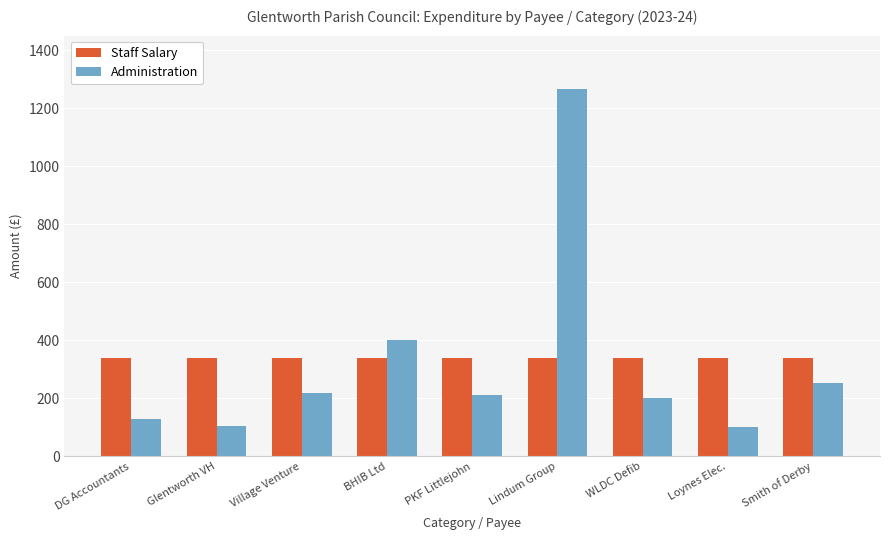

What is the spread (max minus min) of values at Village Venture?

119.8